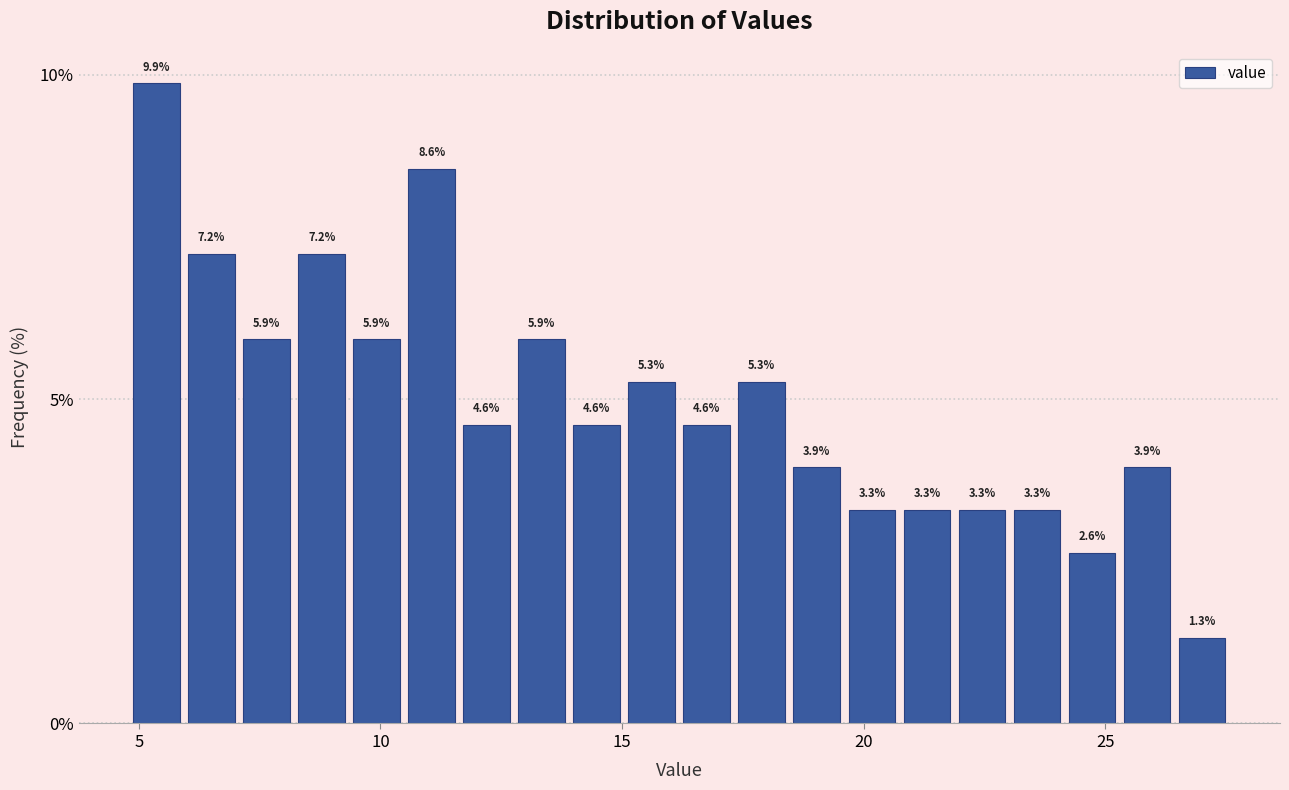

Around what value on the x-axis is the tallest bar? Give the approximate position of its centre, as read against the axis.

5.5